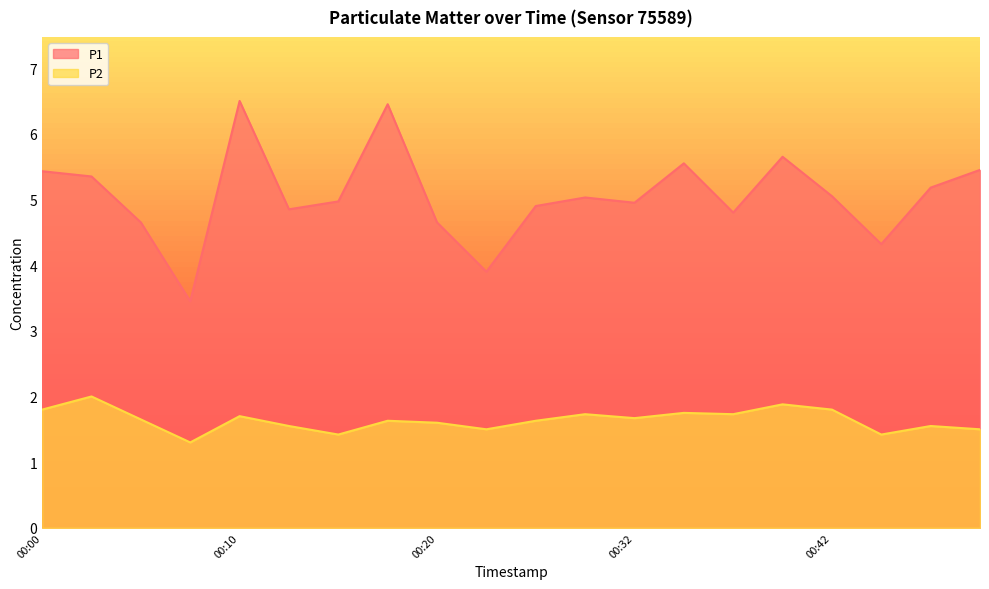

At how many categories does at least one series exceed 2?

20